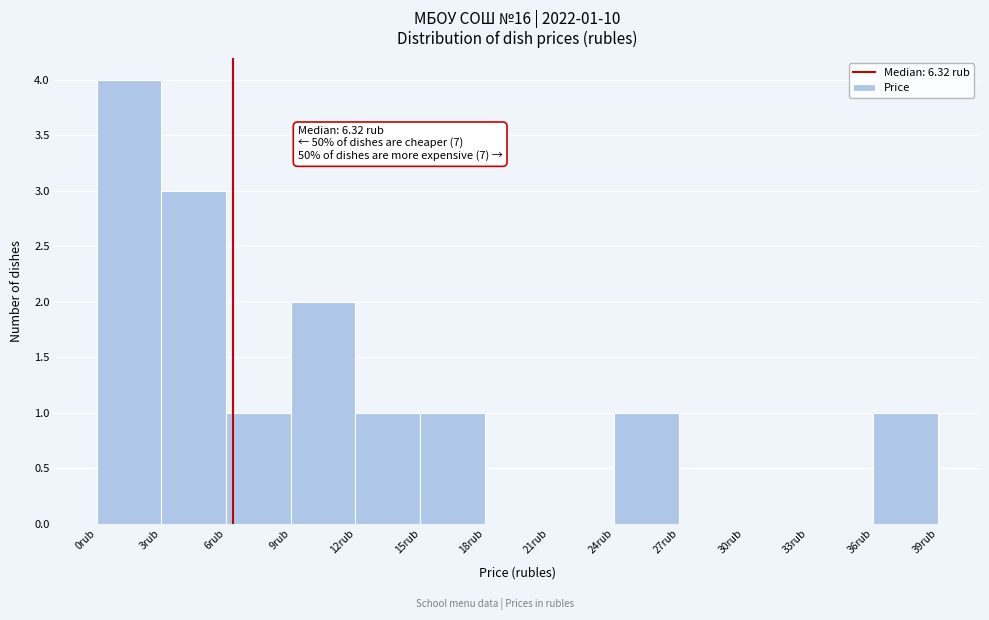

Over which range of the x-axis is the bar tallest?

0 to 3